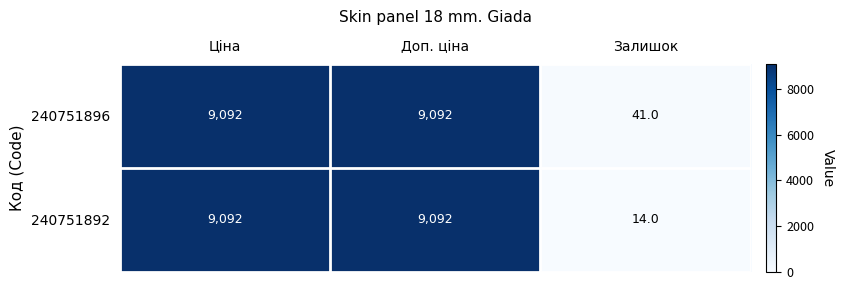

Is it true that 240751896 equals 12167 at Ціна?

False